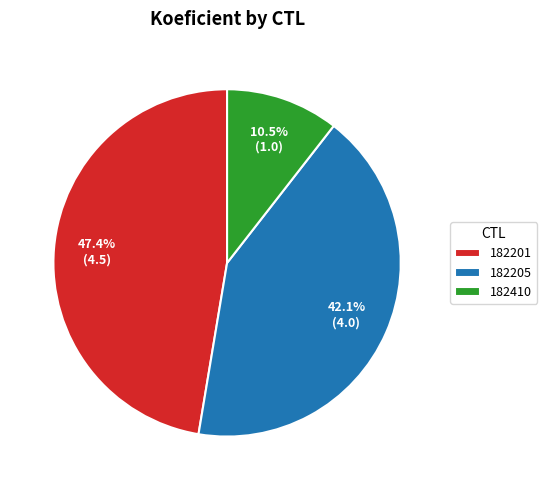

Approximately how many times larger is the value at 182201 compared to 182205?

1.1